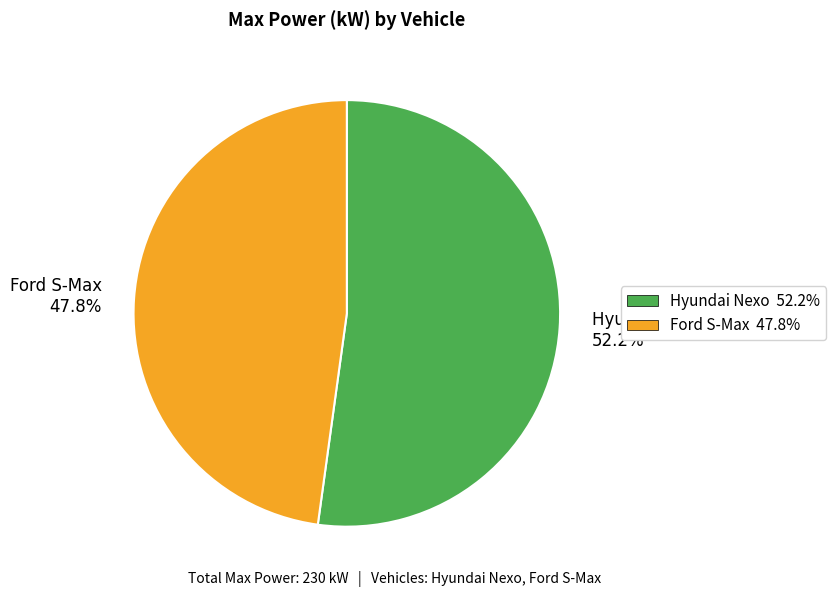

How many segments does this pie chart have?

2